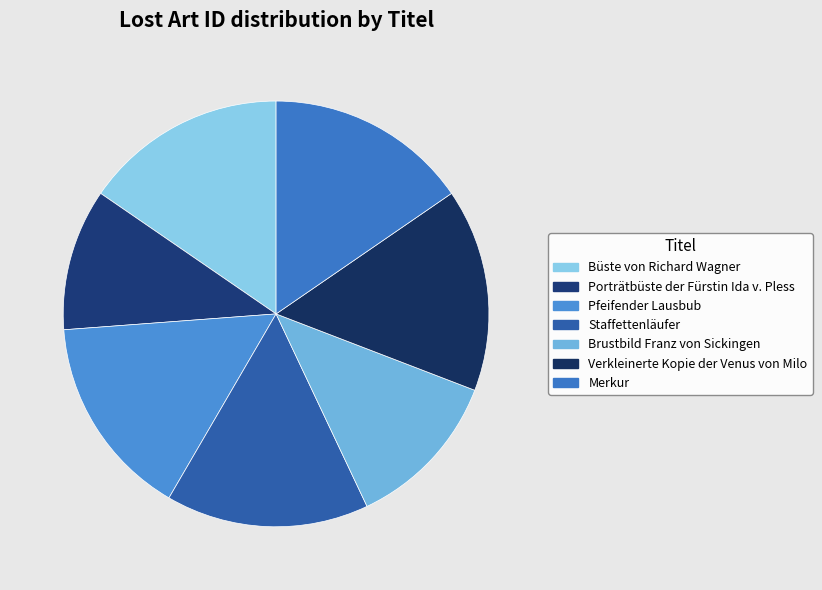

Does any single category account for the majority?

No